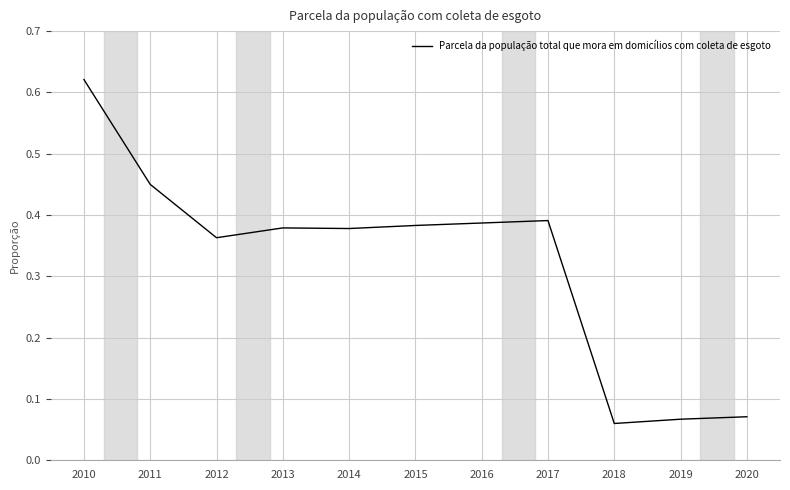

How many lines are shown in the chart?

1